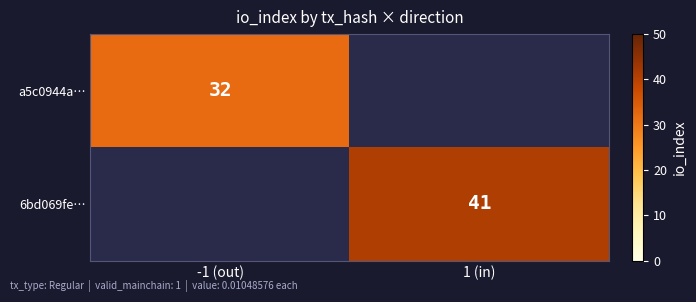

Is it true that 6bd069fe… equals 41 at 1 (in)?

True